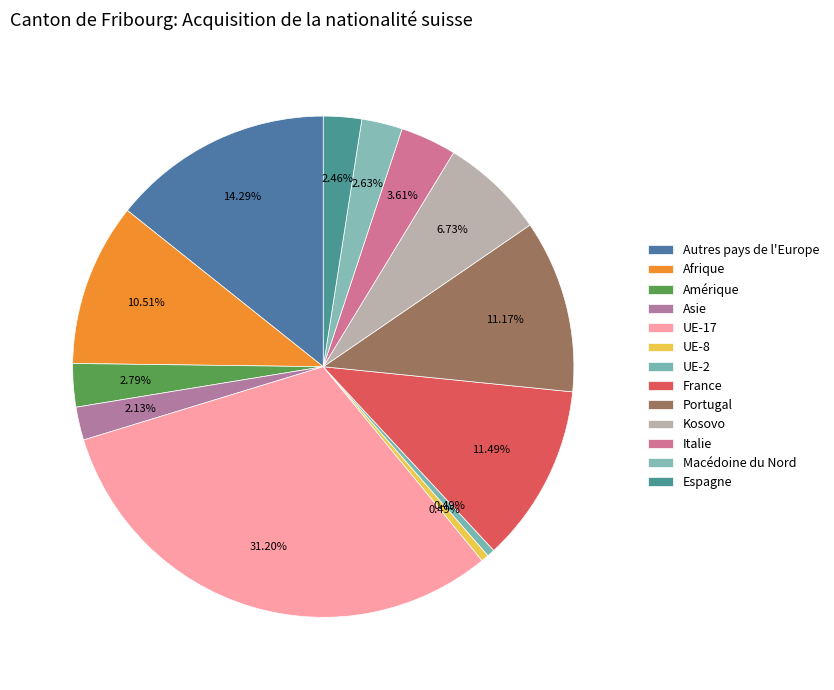

Is the sum of Espagne and Portugal greater than half?

No